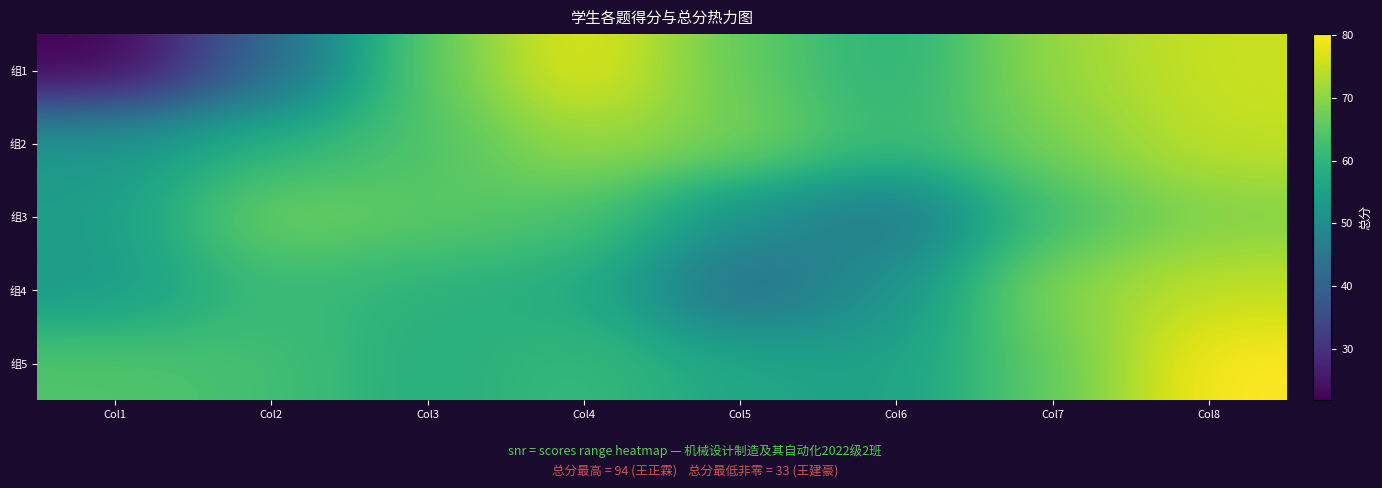

At which category is the sum across all series the highest?

Col8